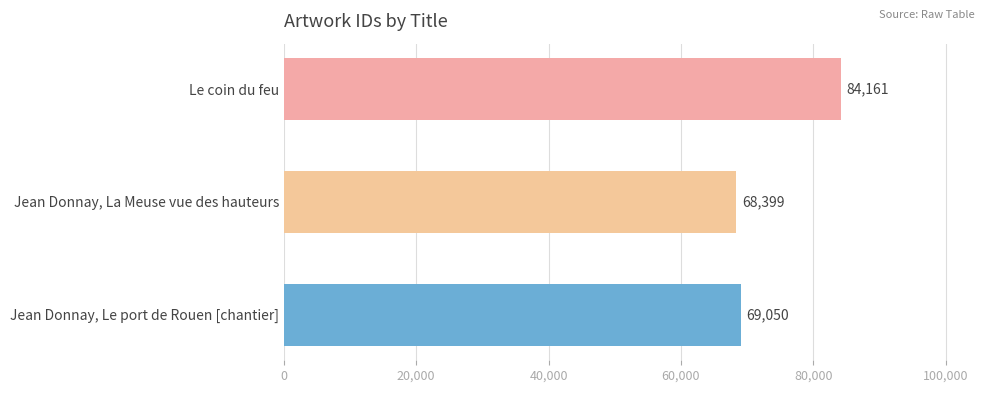

Rank the categories by value from lowest to highest.

Jean Donnay, La Meuse vue des hauteurs, Jean Donnay, Le port de Rouen [chantier], Le coin du feu